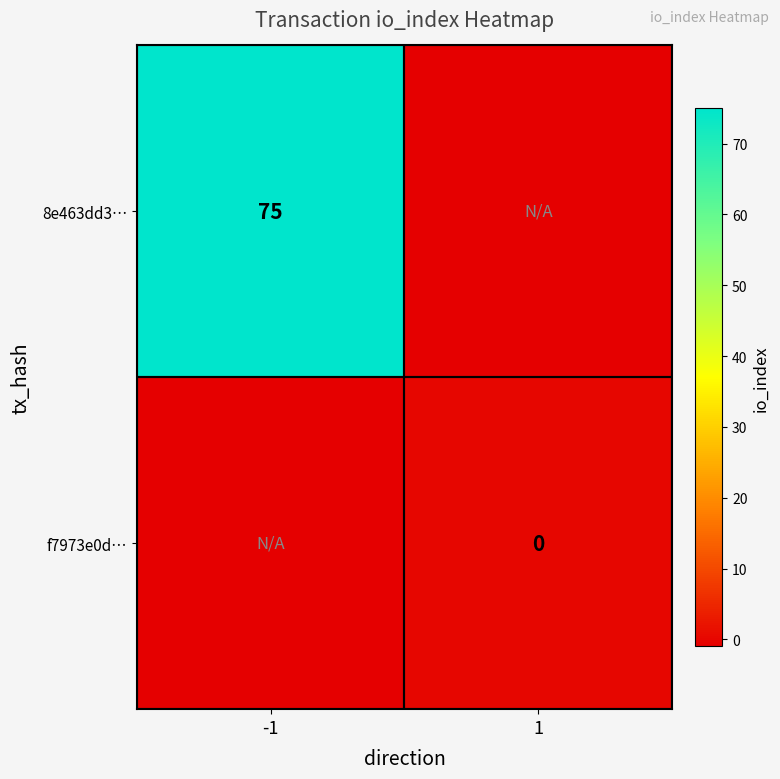

The value of 8e463dd3… at -1 is 75. True or false?

True